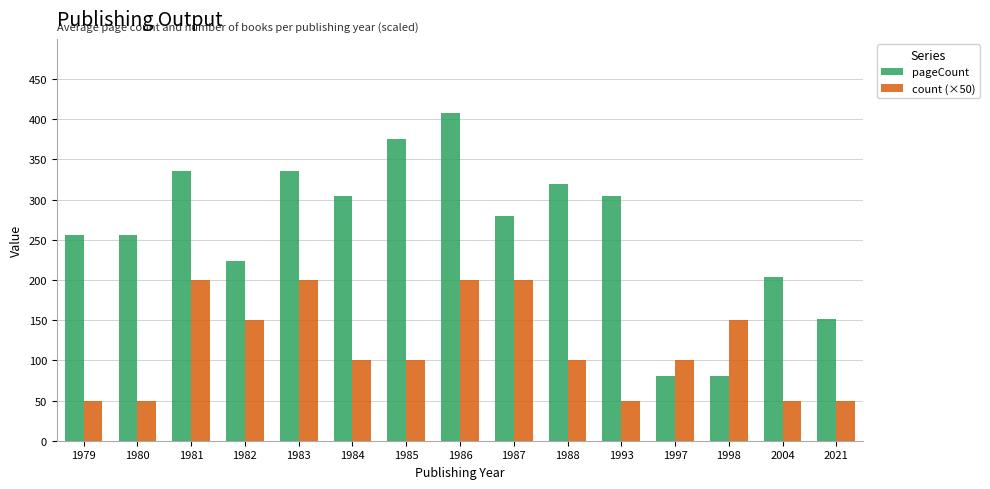

What is the greatest value displayed?

408